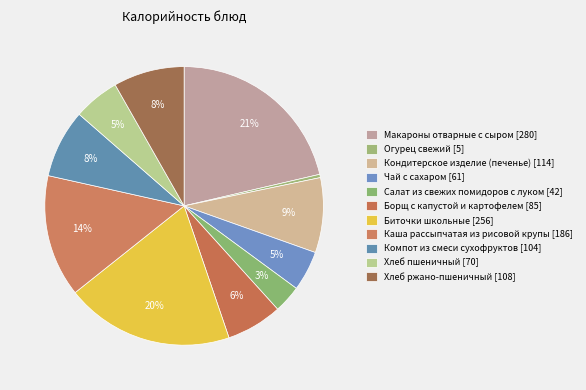

Does any single category account for the majority?

No